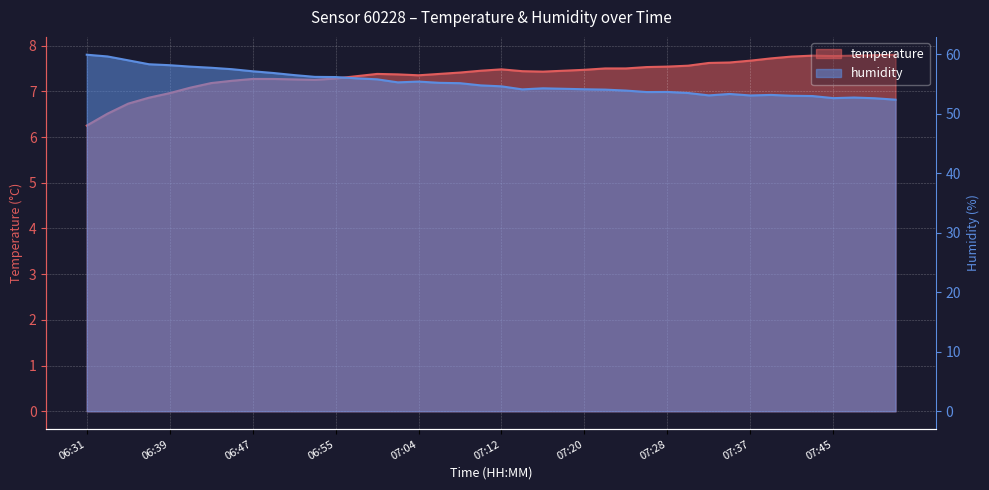

How many values in the humidity series exceed 54?

26